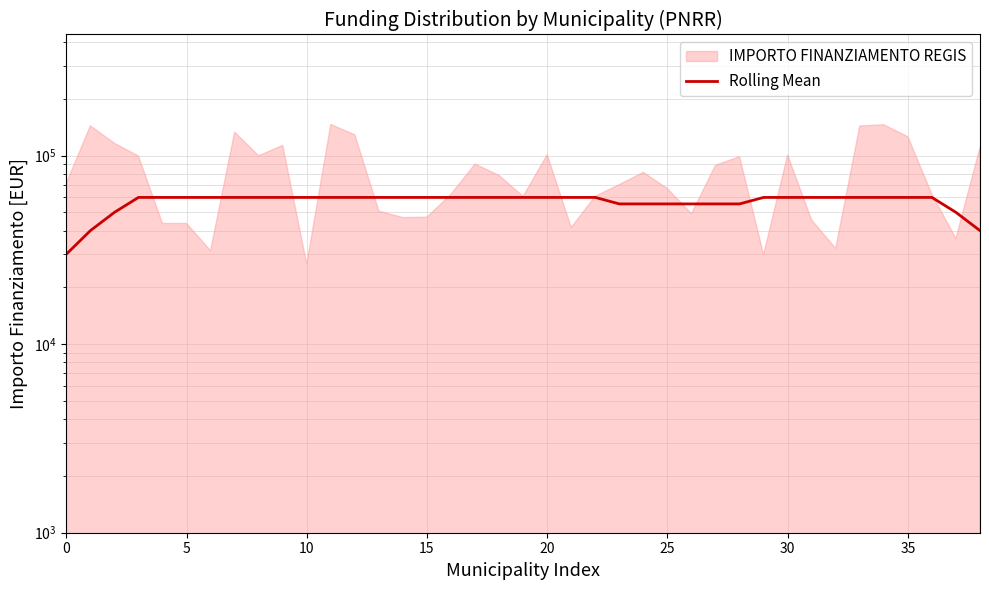

What is the smallest value displayed?

29983.0